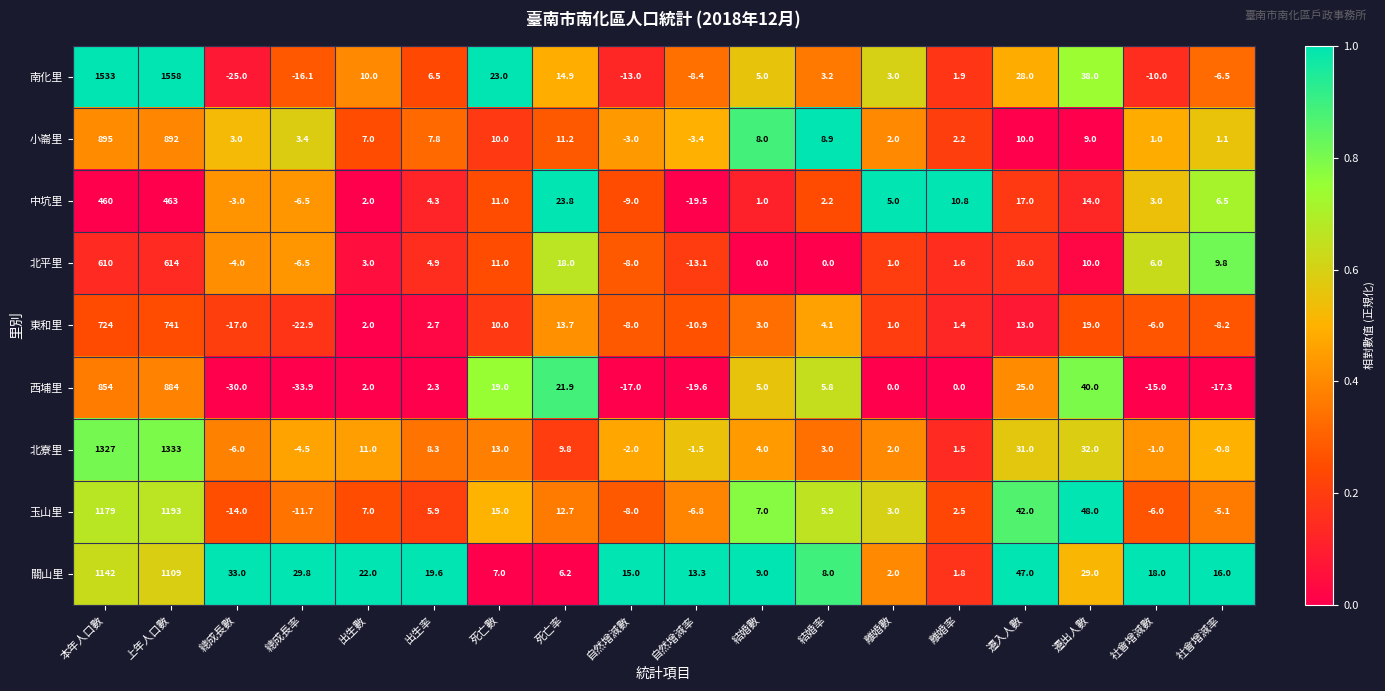

At which category does the chart reach its peak across all series?

上年人口數